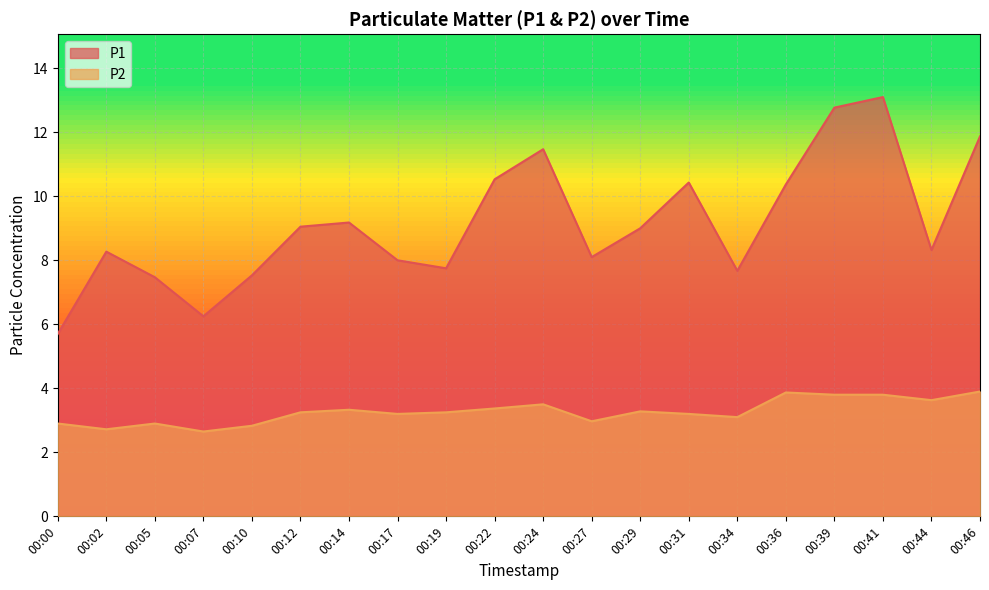

Rank the categories by P2 value from highest to lowest.

00:46, 00:36, 00:39, 00:41, 00:44, 00:24, 00:22, 00:14, 00:29, 00:12, 00:19, 00:17, 00:31, 00:34, 00:27, 00:00, 00:05, 00:10, 00:02, 00:07